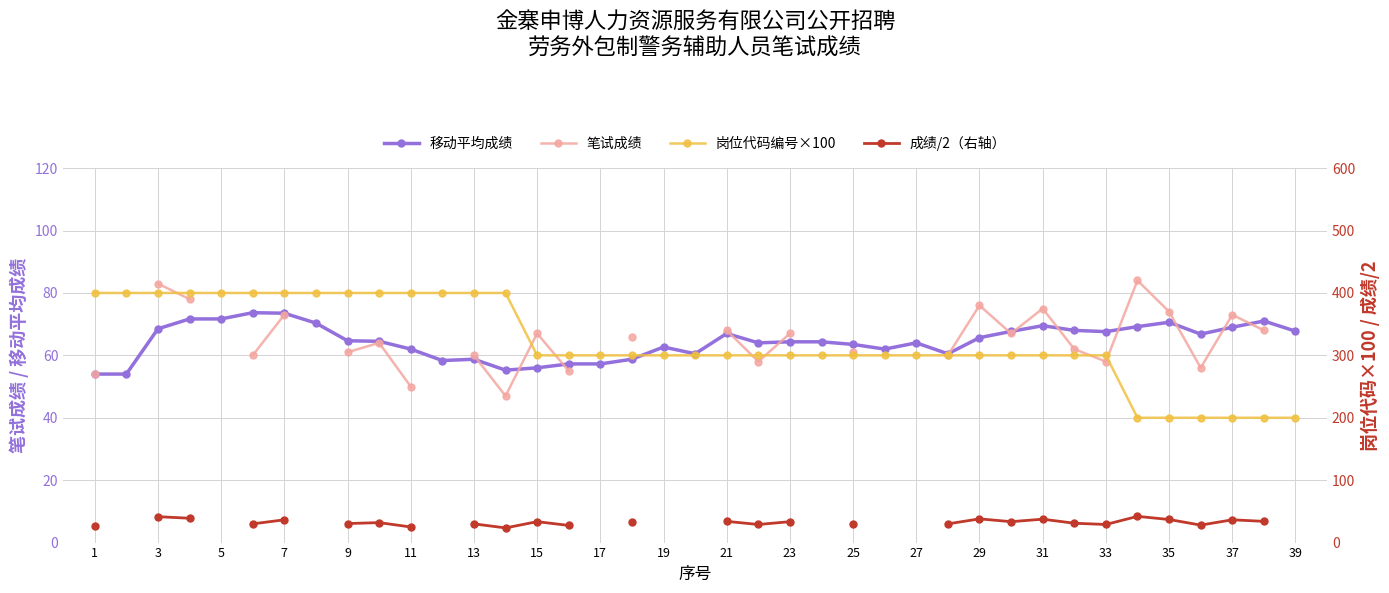

What is the lowest value of the 移动平均成绩 series?

54.0